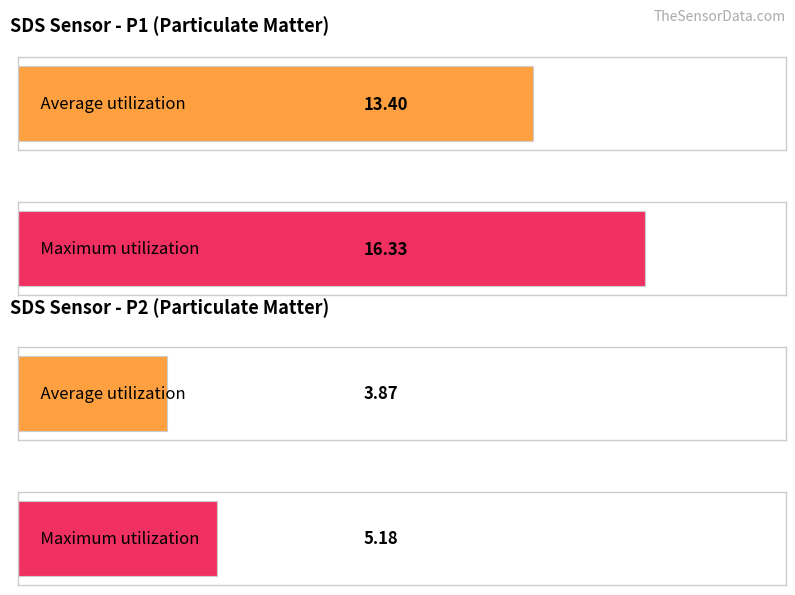

How many bars are there in each group?

2